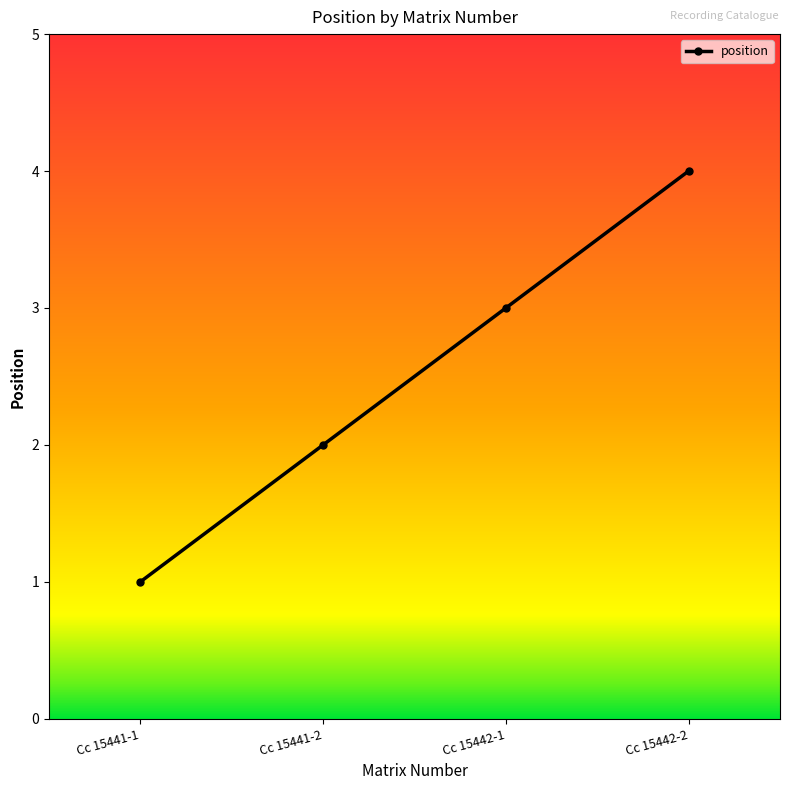

Between Cc 15442-2 and Cc 15442-1, which is larger?

Cc 15442-2